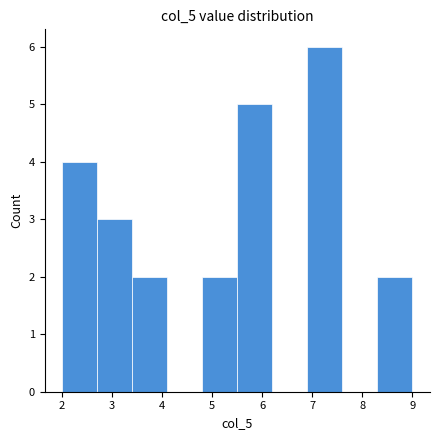

Reading left to right, list every bar in this chart as the range it spans on the x-axis followed by its height. The values are not printed on the chart, so give them approximately, as read against the axis.

2.0 to 2.7: 4
2.7 to 3.4: 3
3.4 to 4.1: 2
4.1 to 4.8: 0
4.8 to 5.5: 2
5.5 to 6.2: 5
6.2 to 6.9: 0
6.9 to 7.6: 6
7.6 to 8.3: 0
8.3 to 9.0: 2